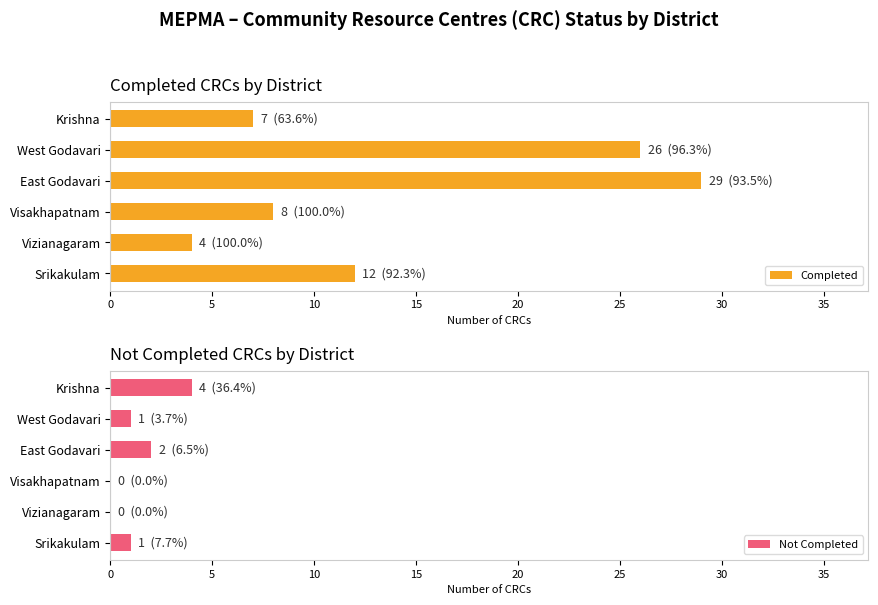

What is the difference between the second highest and second lowest values in the Not Completed series?

2